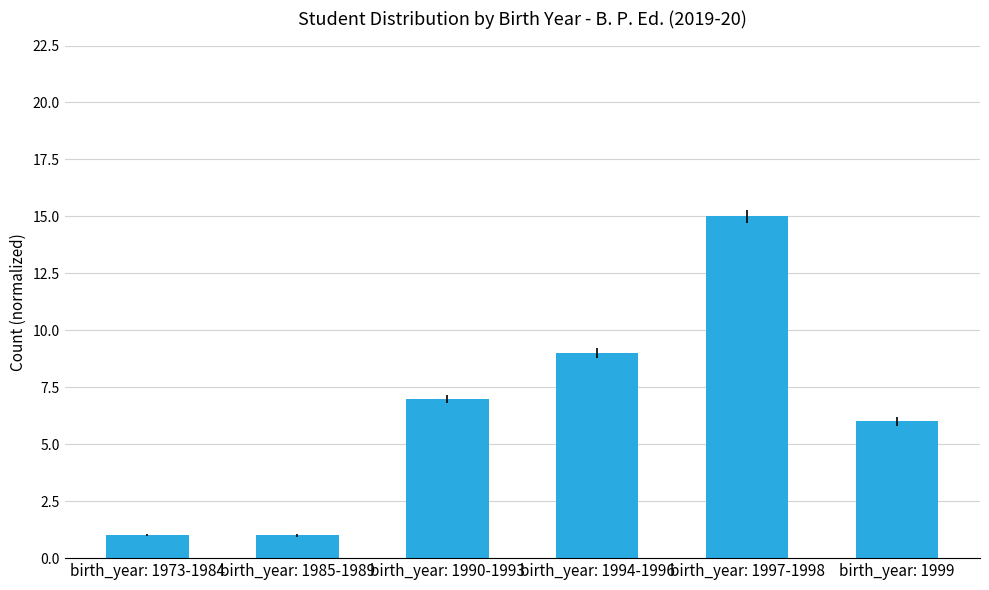

What is the ratio of the value at birth_year: 1994-1996 to the value at birth_year: 1999?

1.5